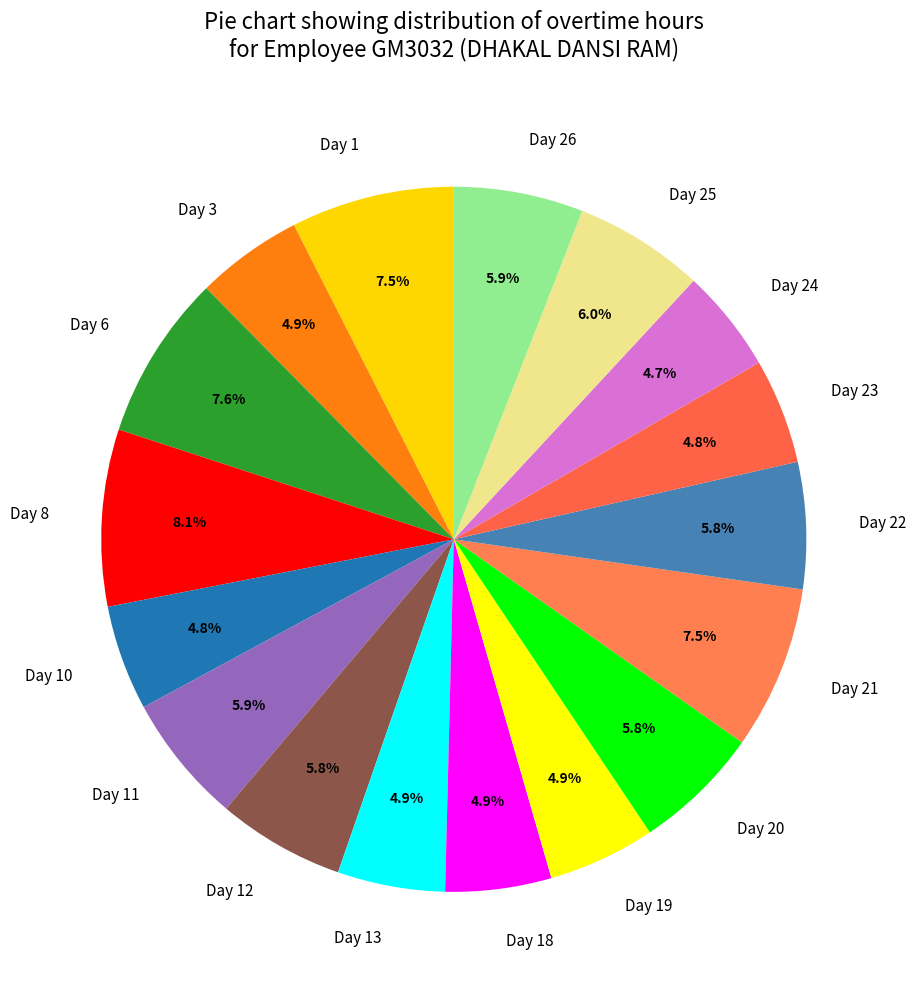

Does Day 1 account for over 50% of the chart?

No